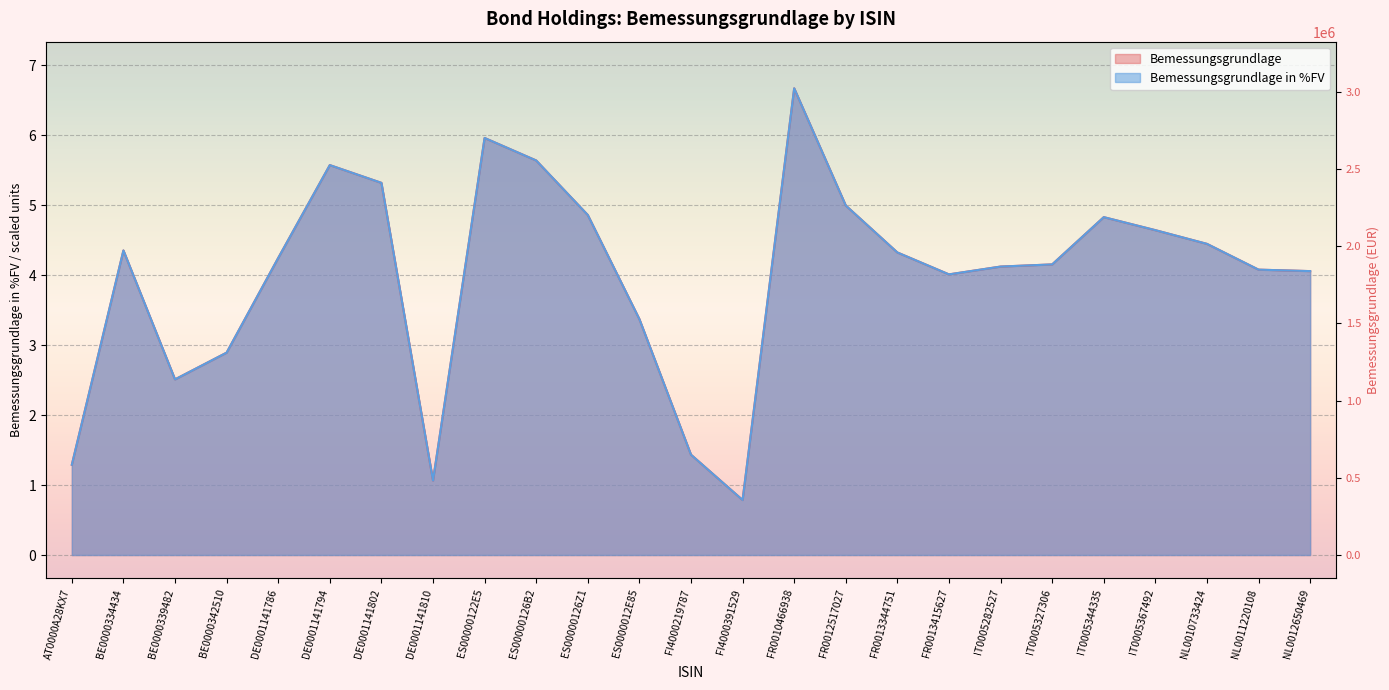

Which series ends up on top after the final intersection of Bemessungsgrundlage and Bemessungsgrundlage in %FV?

Bemessungsgrundlage